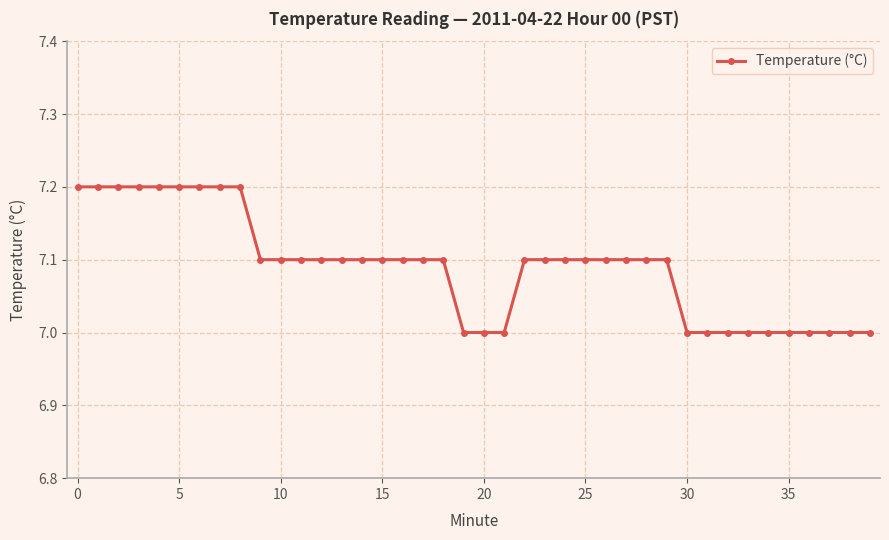

What is the sum of all values?

283.6